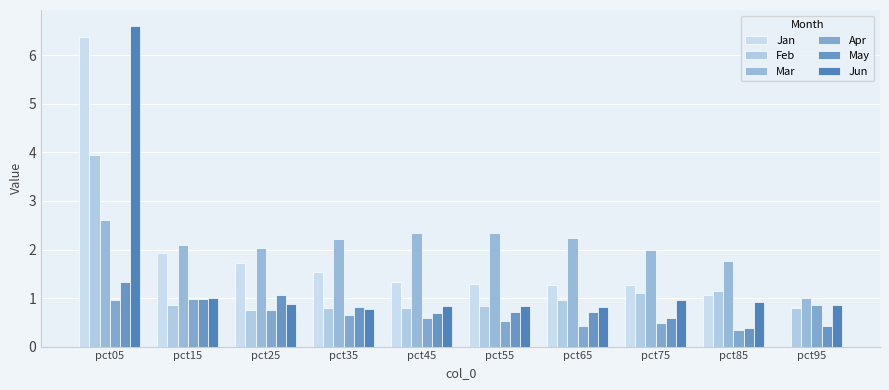

Are the bars horizontal?

No